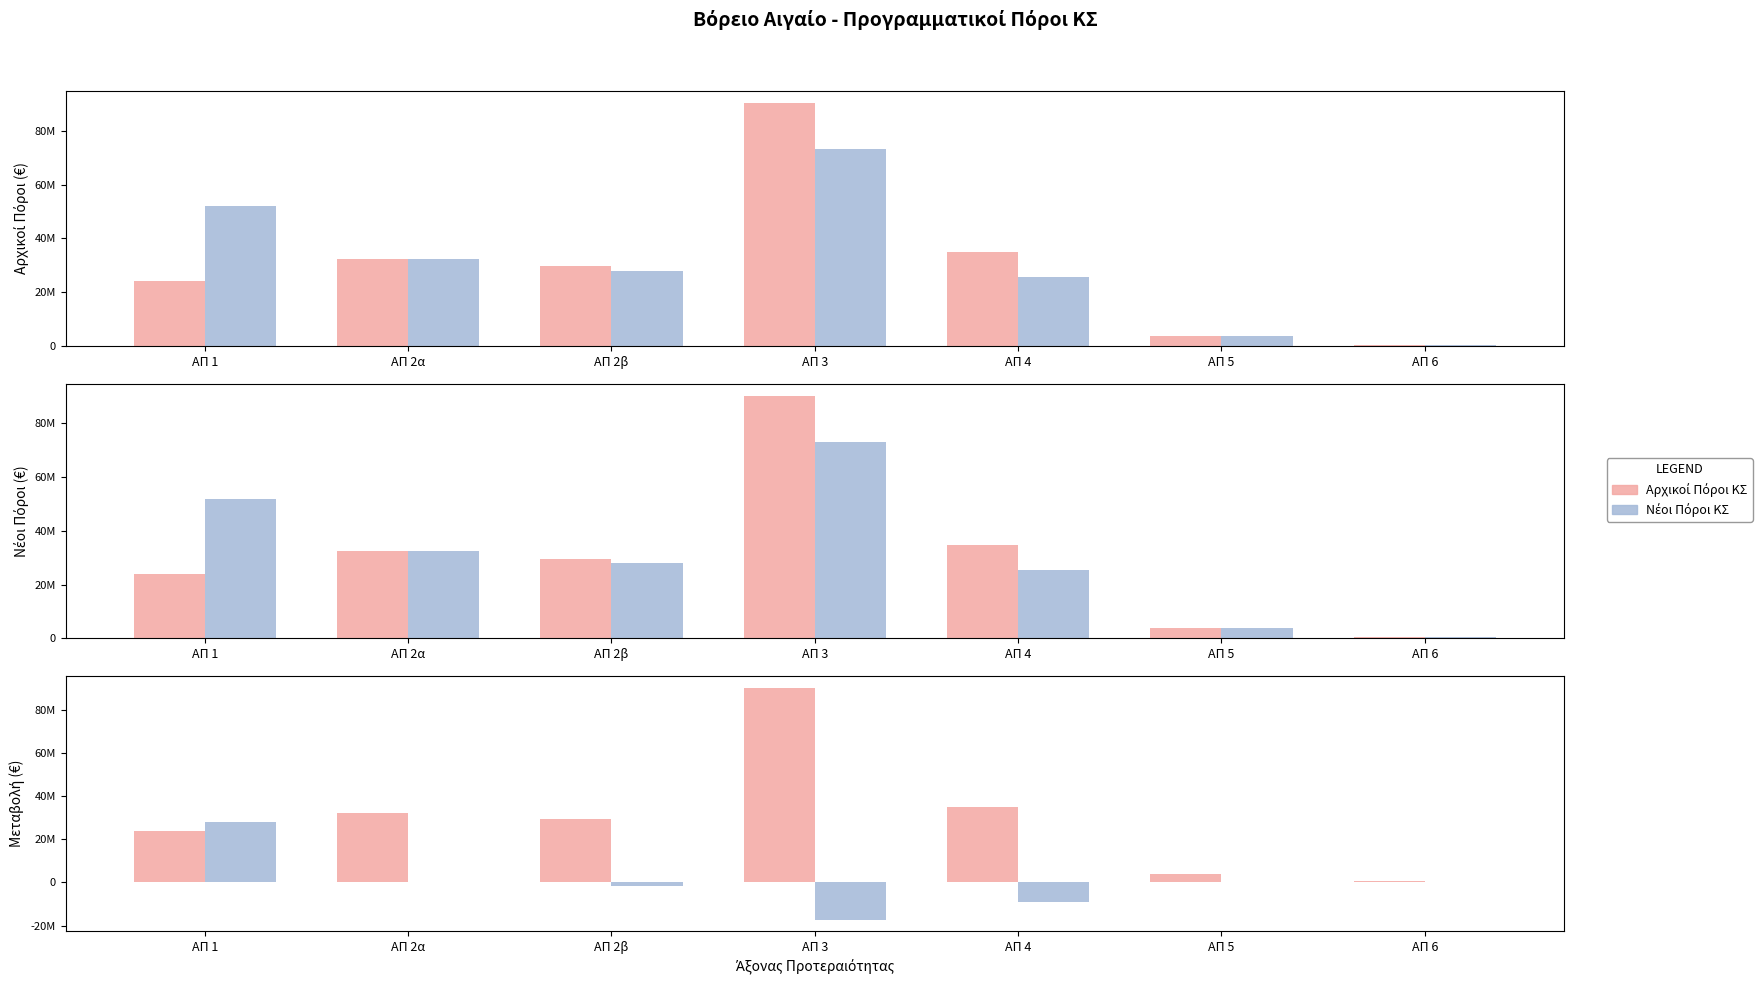

Which series changed the most between ΑΠ 4 and ΑΠ 5?

Αρχικοί Πόροι